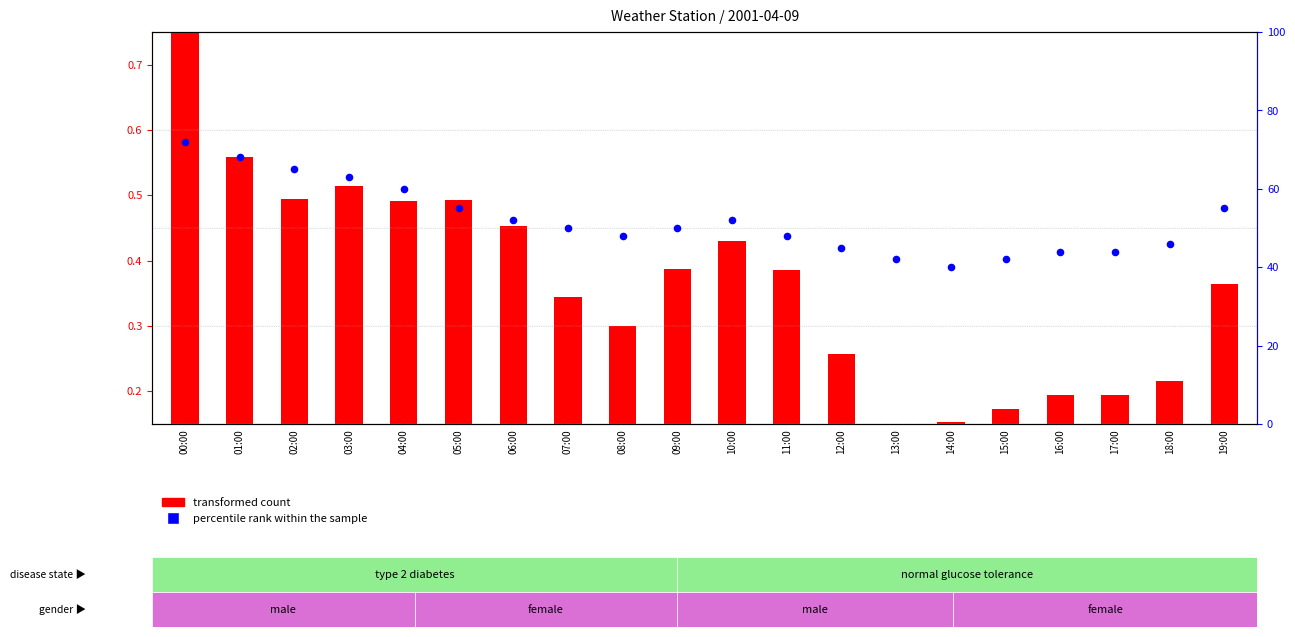

What is the total value across all series at 19:00?

55.2